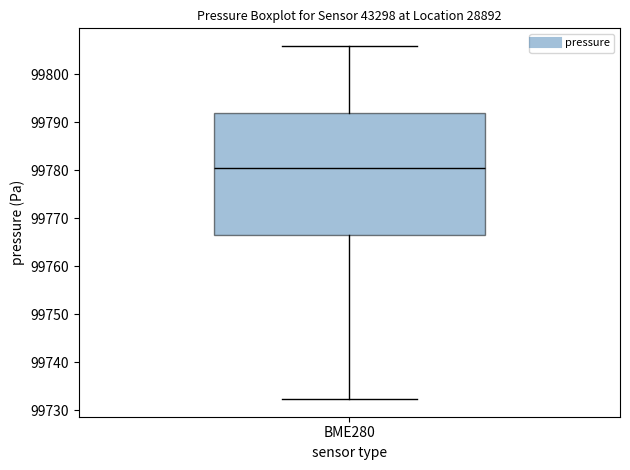

Where is the upper edge of the box for BME280 on the y-axis? The values are not printed on the chart, so give them approximately, as read against the axis.

99792